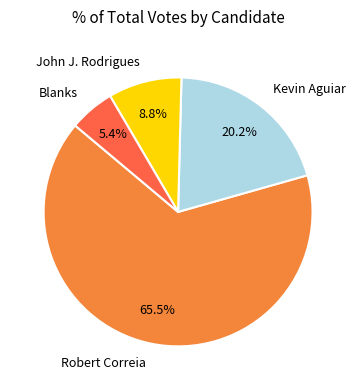

Which slice represents more than half of the pie?

Robert Correia